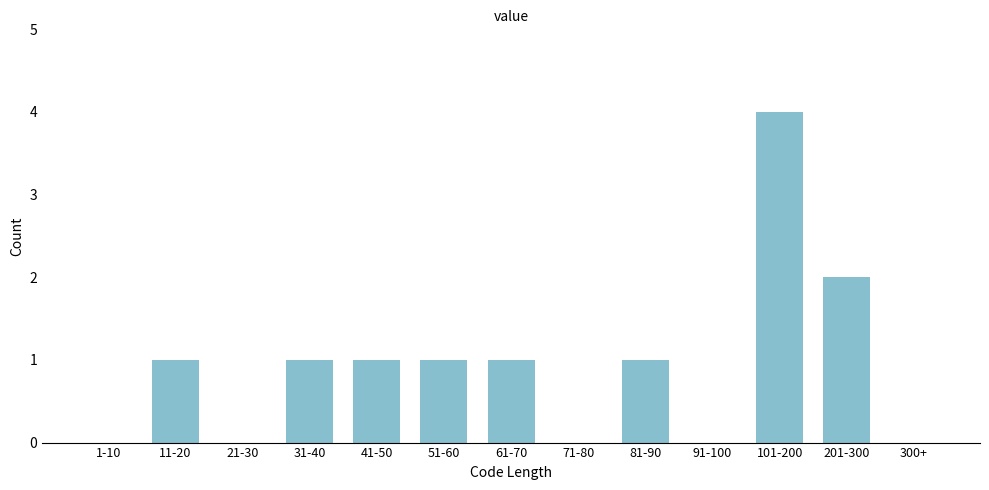

Reading left to right, transcribe all the data shown in this chart.

1-10=0	11-20=1	21-30=0	31-40=1	41-50=1	51-60=1	61-70=1	71-80=0	81-90=1	91-100=0	101-200=4	201-300=2	300+=0